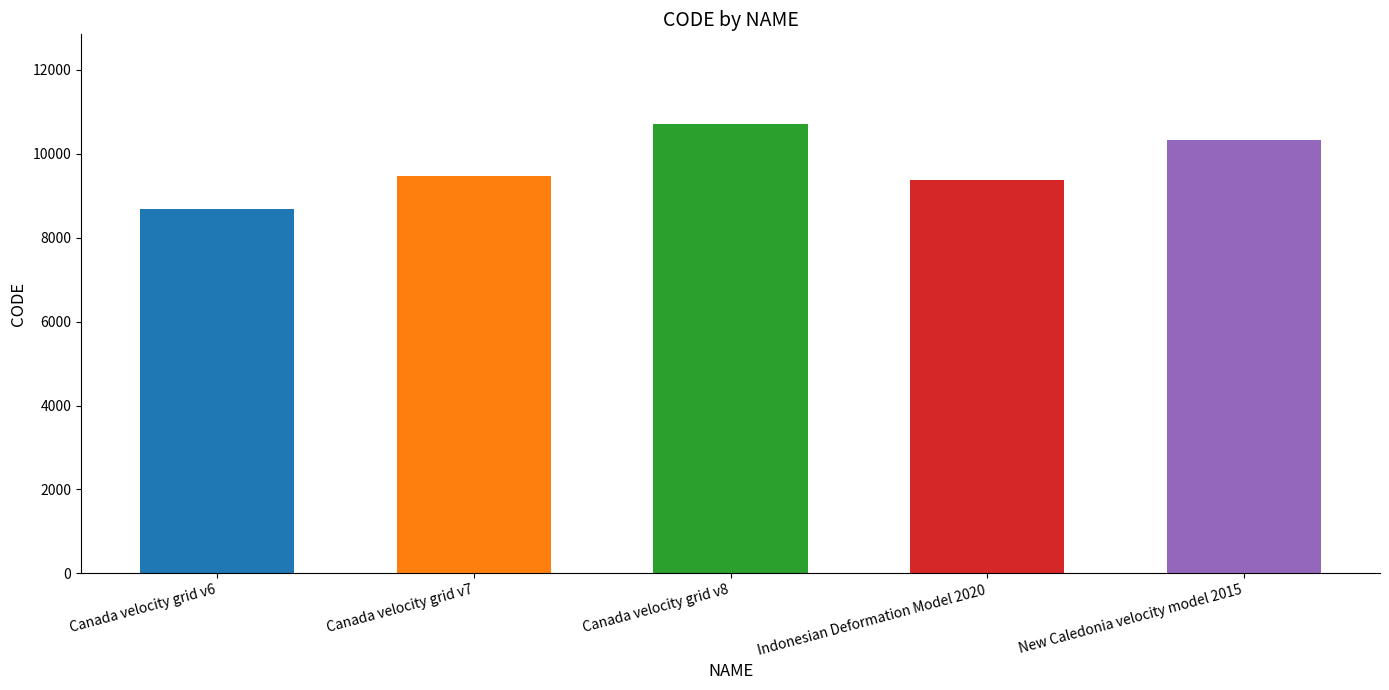

Is it true that the value at Indonesian Deformation Model 2020 is 9375?

True